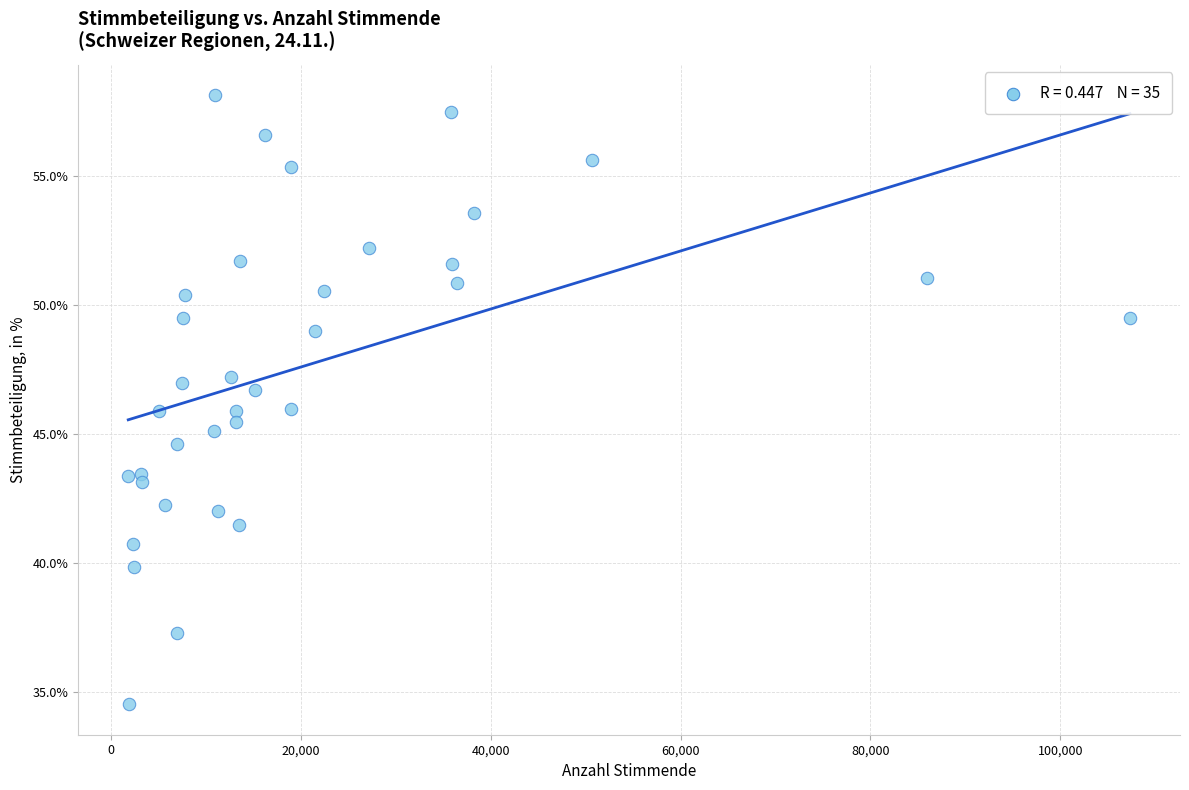

What is the range of X values (max minus min)?

105519.0